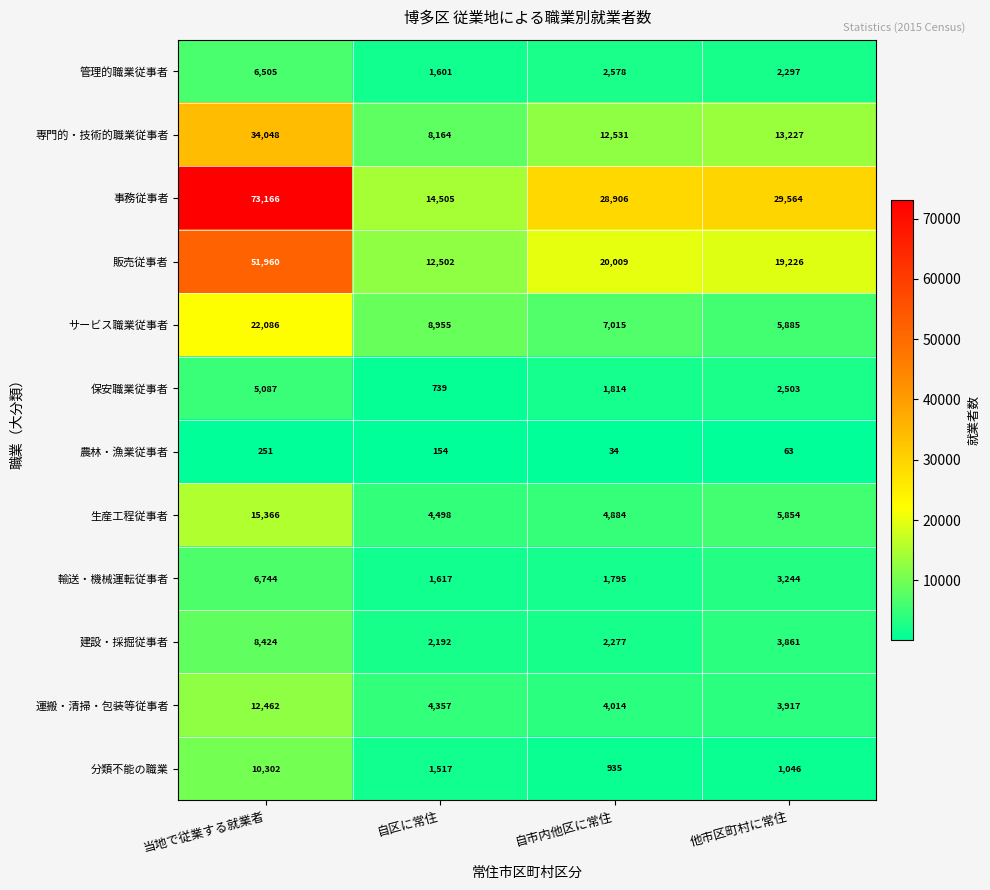

Is it true that サービス職業従事者 equals 30313 at 当地で従業する就業者?

False